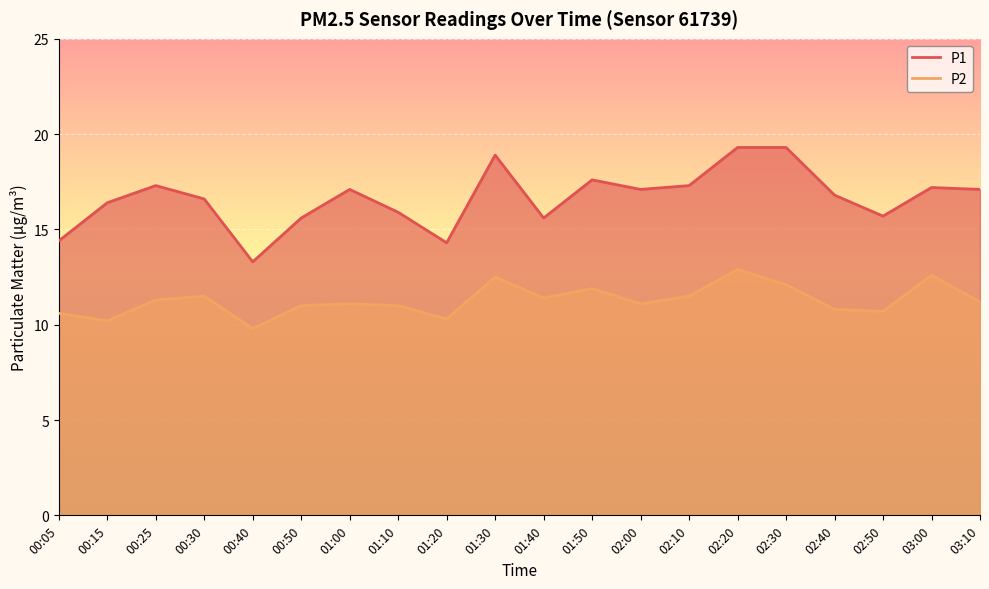

At how many categories does at least one series exceed 15?

17